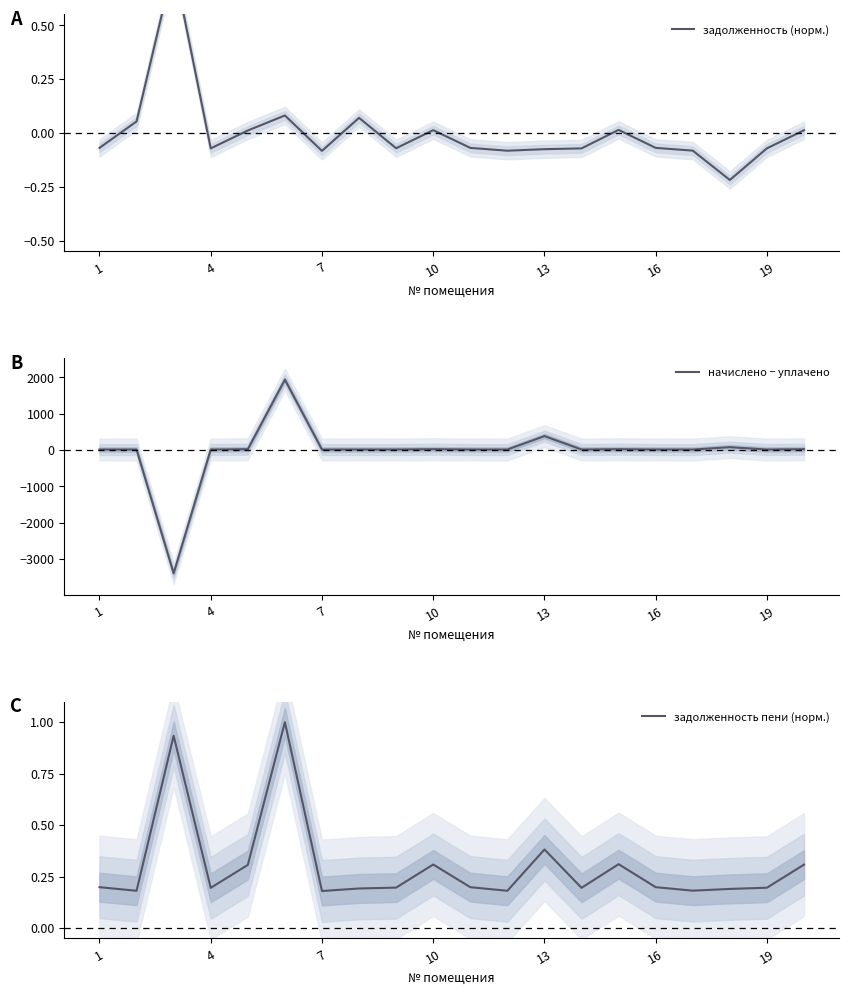

Does the chart display data point markers on the line(s)?

No